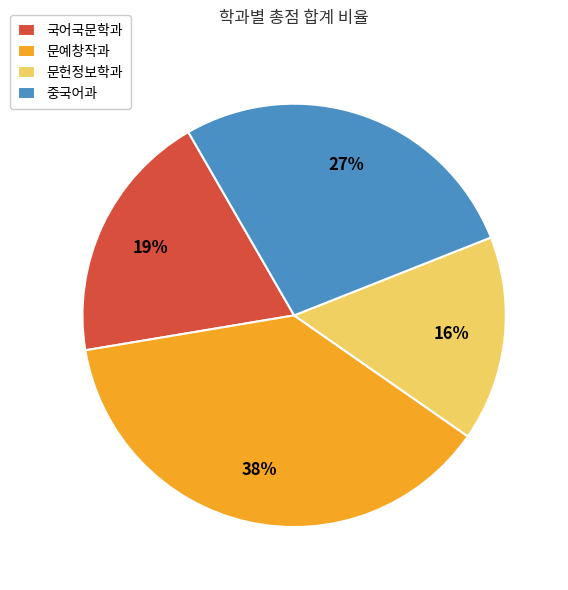

Approximately how many times larger is the value at 중국어과 compared to 문예창작과?

0.7